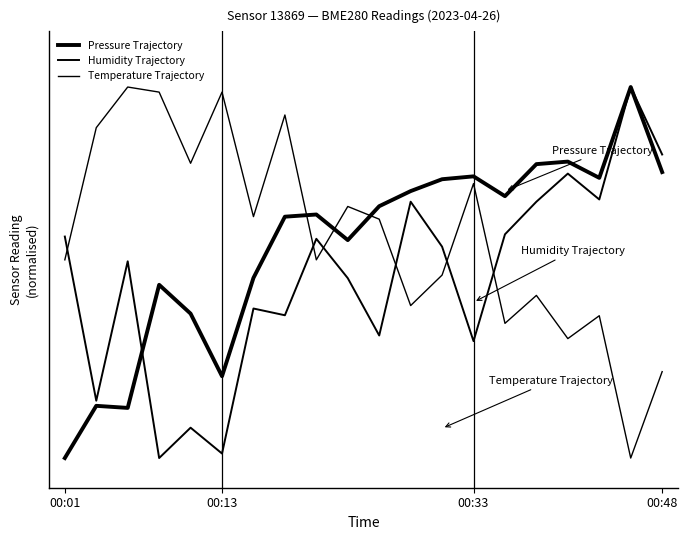

Is this an area chart (filled region under the line)?

No